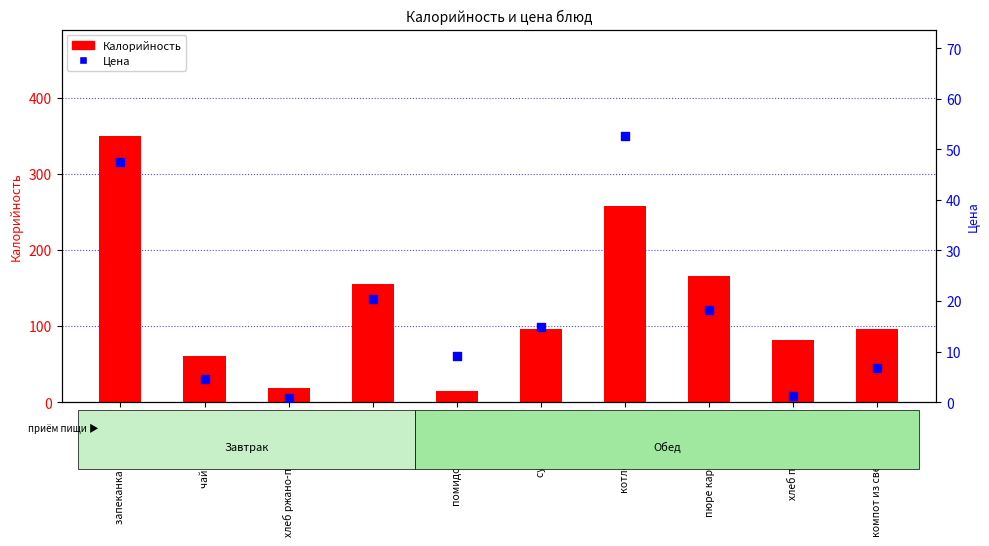

What are all the series names shown in the legend?

Калорийность, Цена